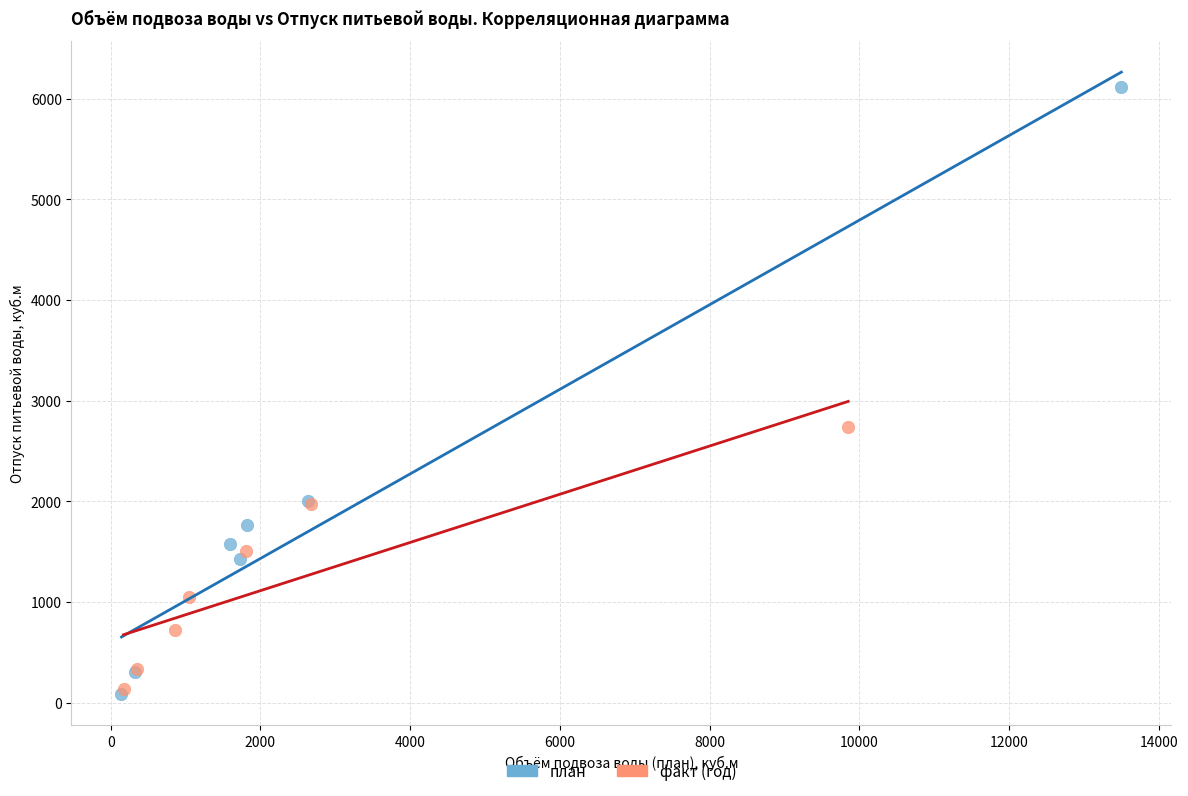

What are all the series names shown in the legend?

план, факт (год)